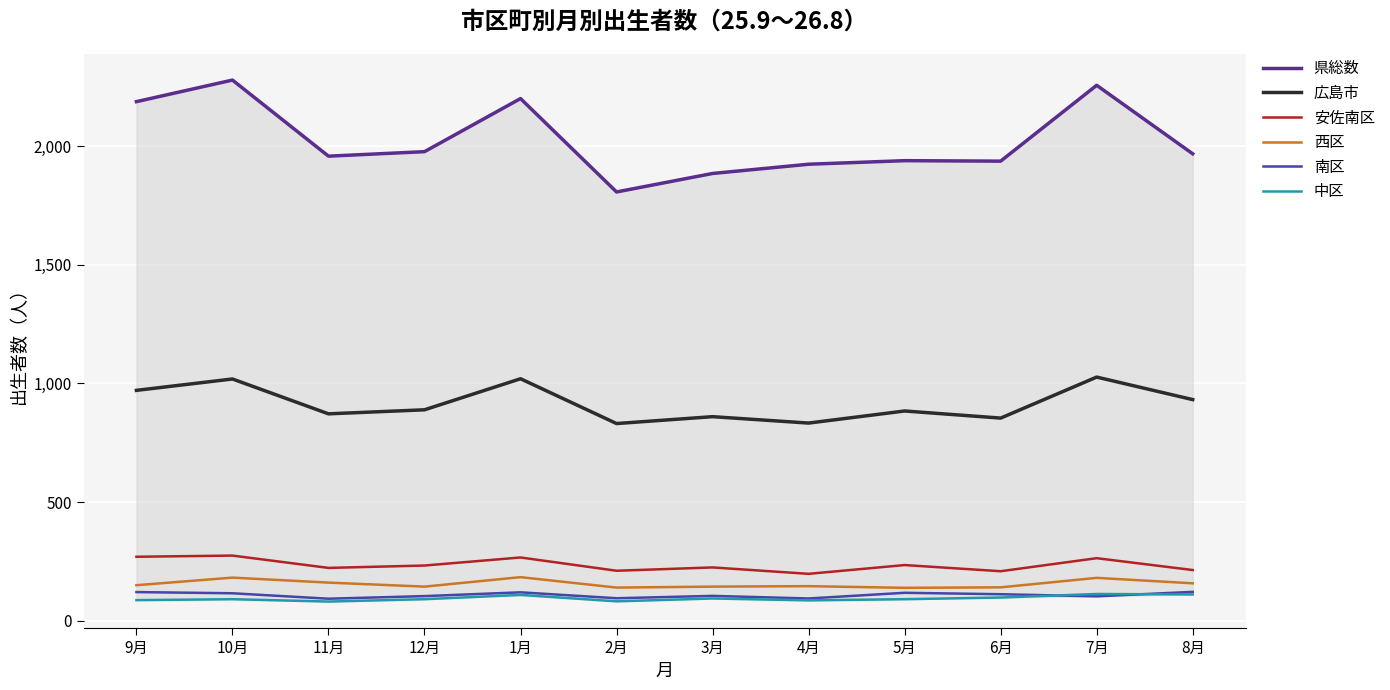

Rank the series at 5月 from lowest to highest value.

中区, 南区, 西区, 安佐南区, 広島市, 県総数